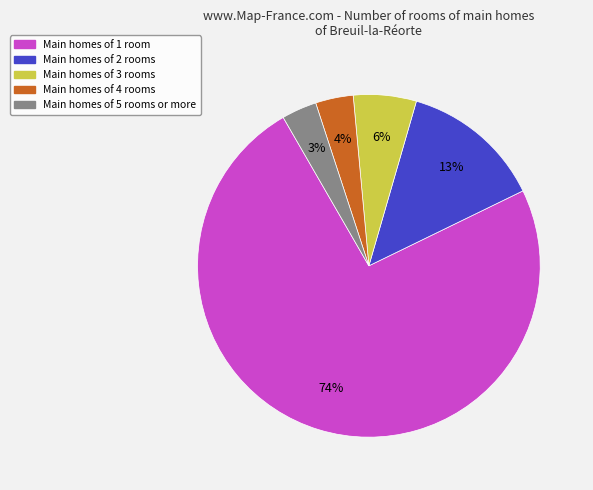

To the nearest percent, what is the average slice percentage?

20%